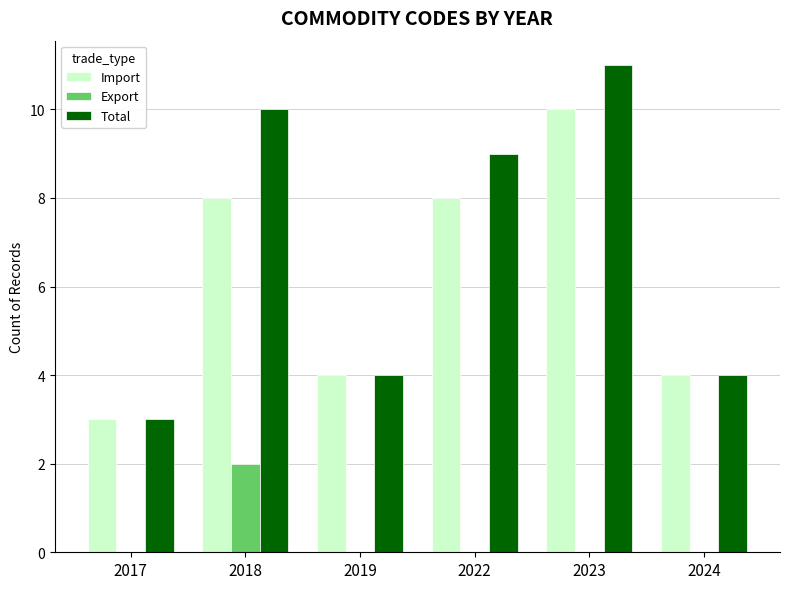

What is the average value of the Total series?

7